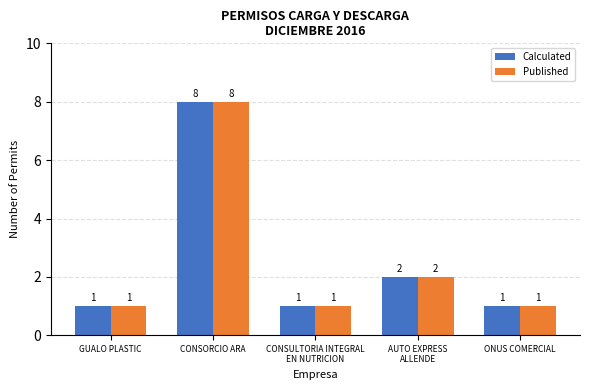

Reading left to right, list all the values displayed in this chart.

Calculated: 1	8	1	2	1
Published: 1	8	1	2	1